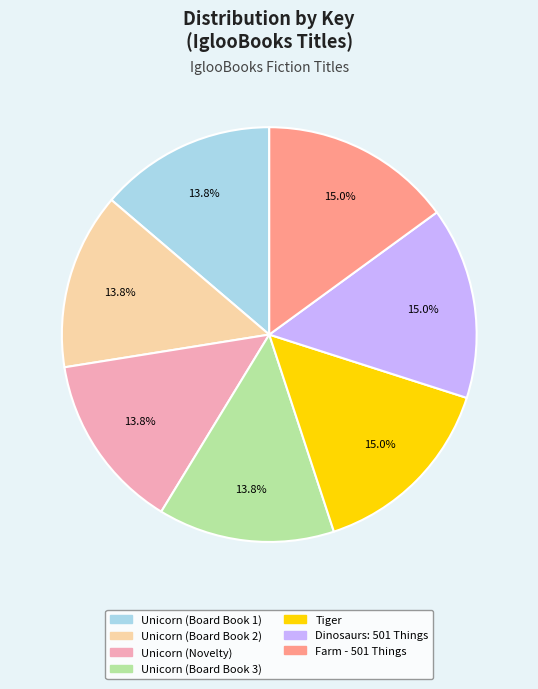

The Unicorn (Board Book 3) slice represents 14% of the pie. True or false?

True